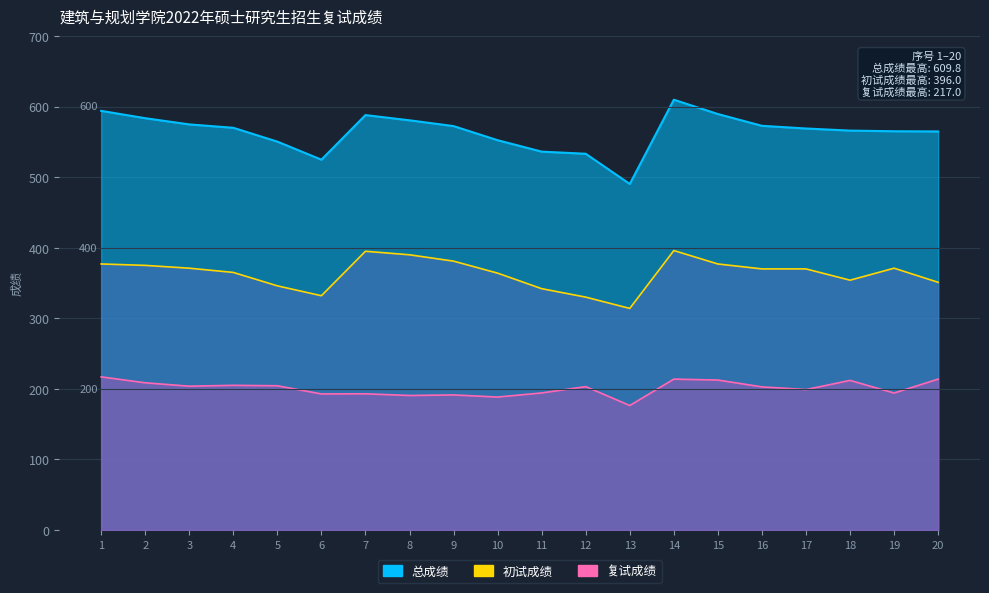

What is the average value of the 总成绩 series?

564.4